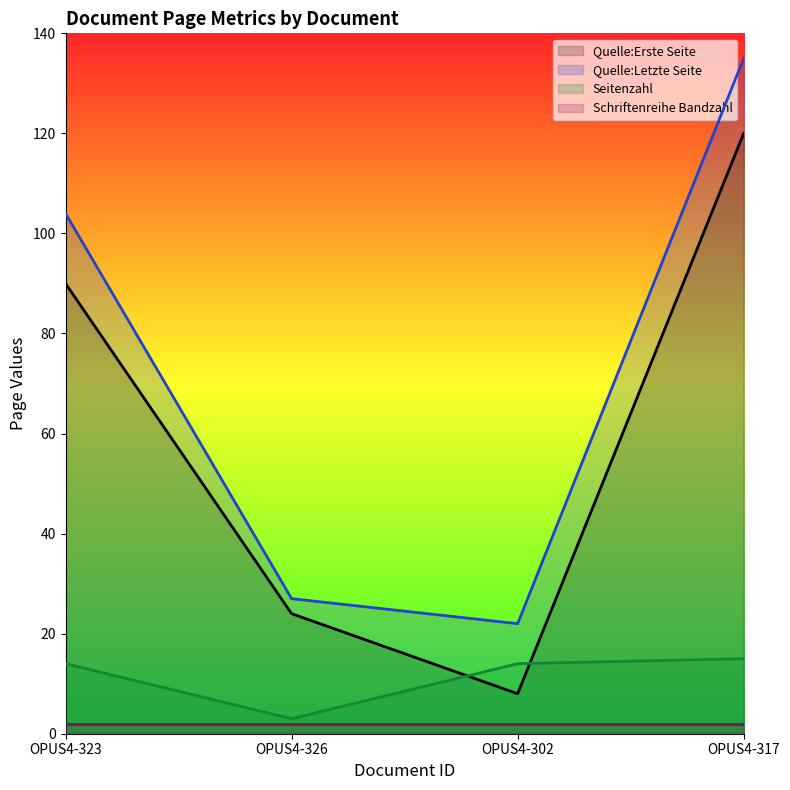

What is the value of the Seitenzahl point at the 3rd from the left?

14